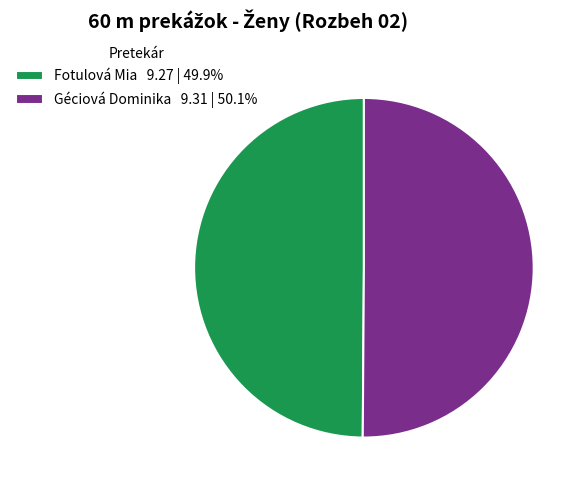

The Fotulová Mia slice represents 40% of the pie. True or false?

False